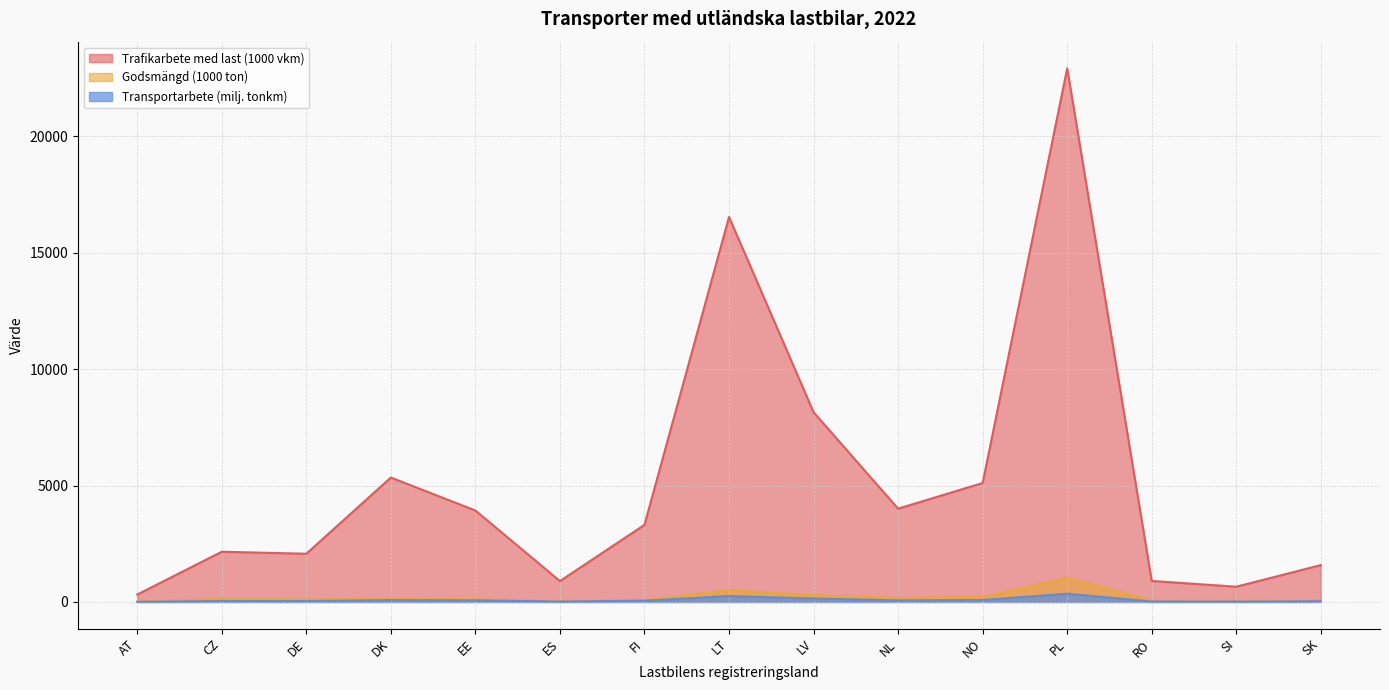

Which label corresponds to the largest value in the chart?

PL